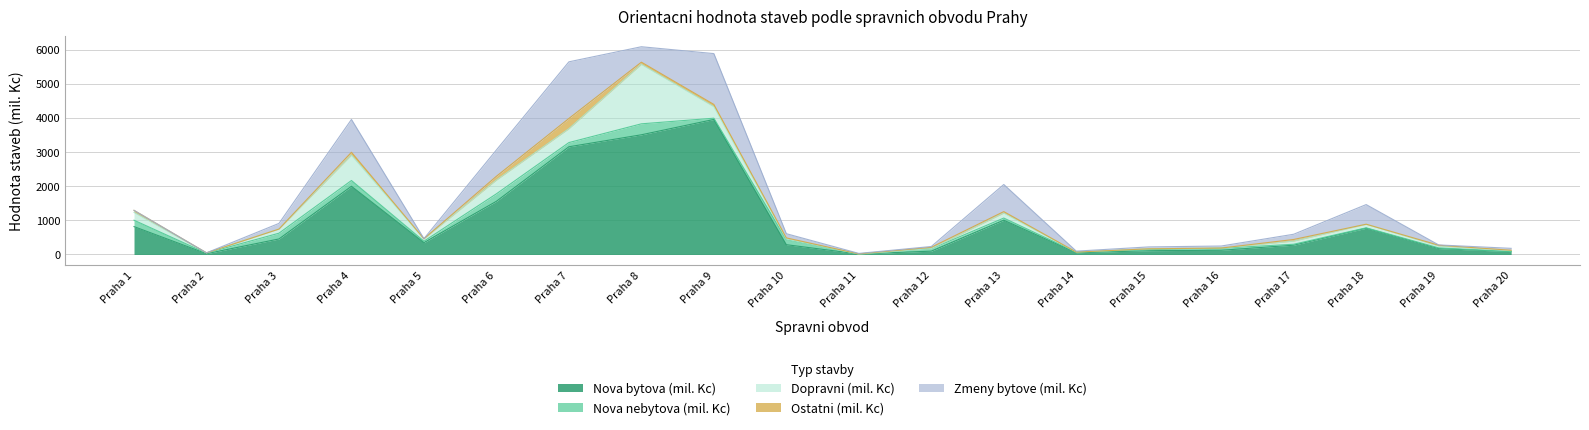

Does the chart display data point markers on the line(s)?

No